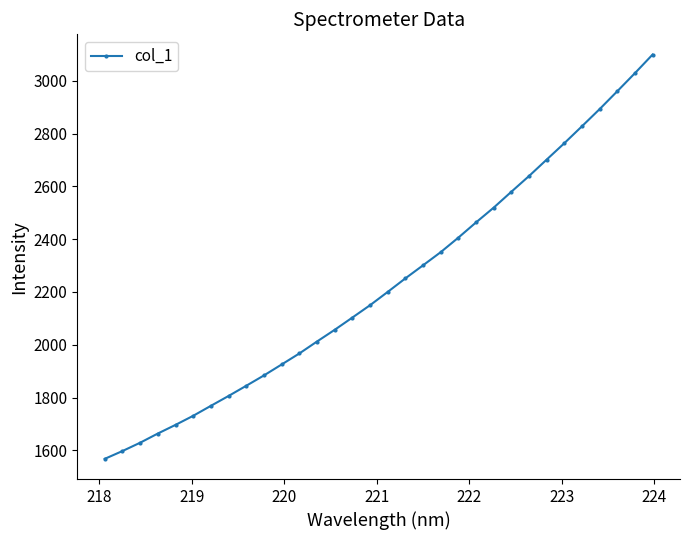

What is the maximum value shown in the chart?

3099.1